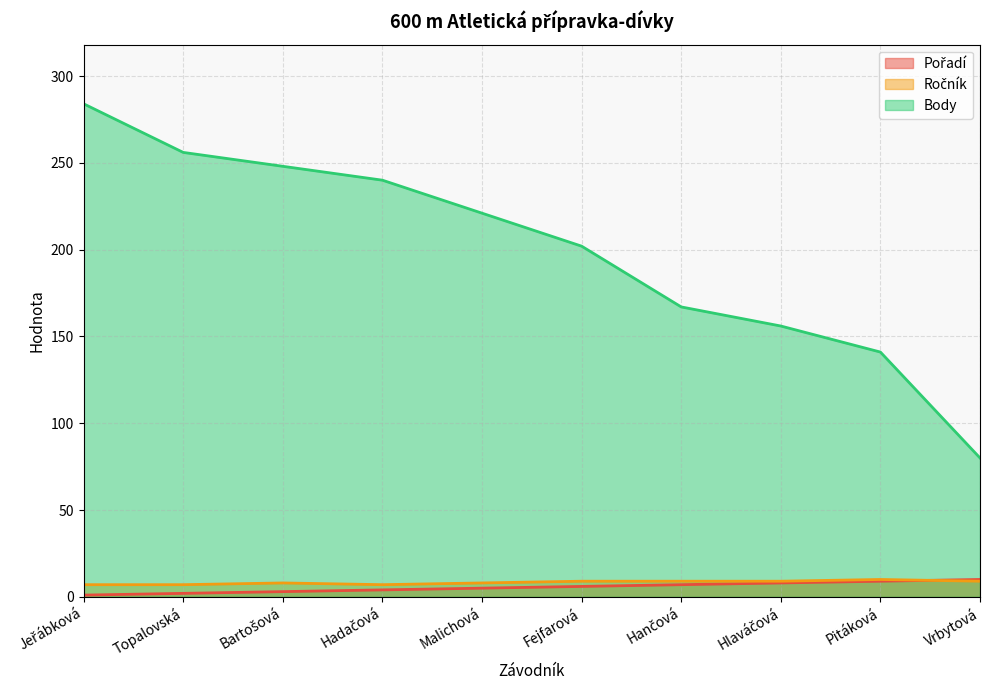

How many lines are shown in the chart?

3